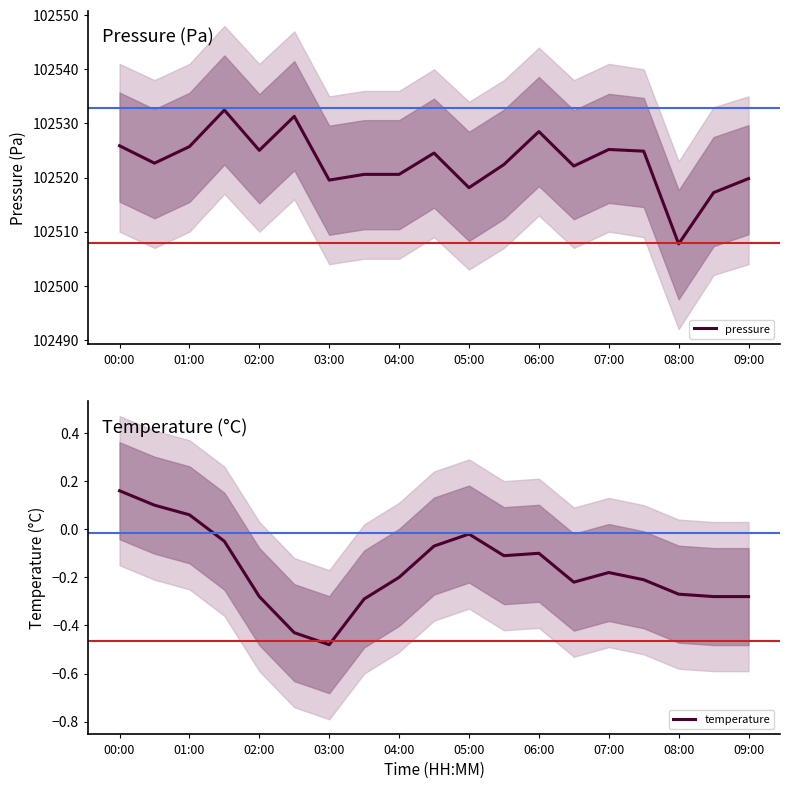

The temperature series shows -0.1 at 04:00. True or false?

False